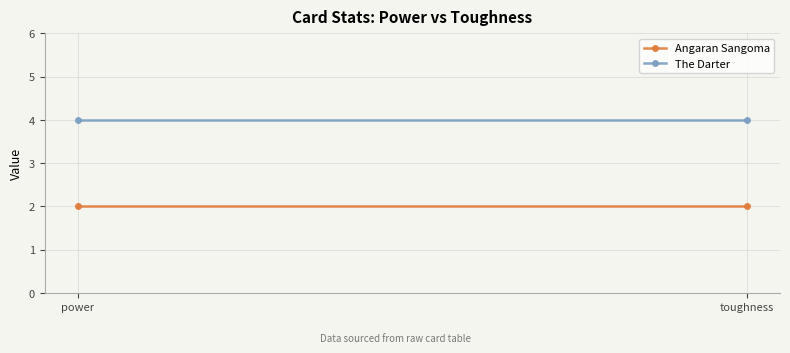

What is the smallest value displayed?

2